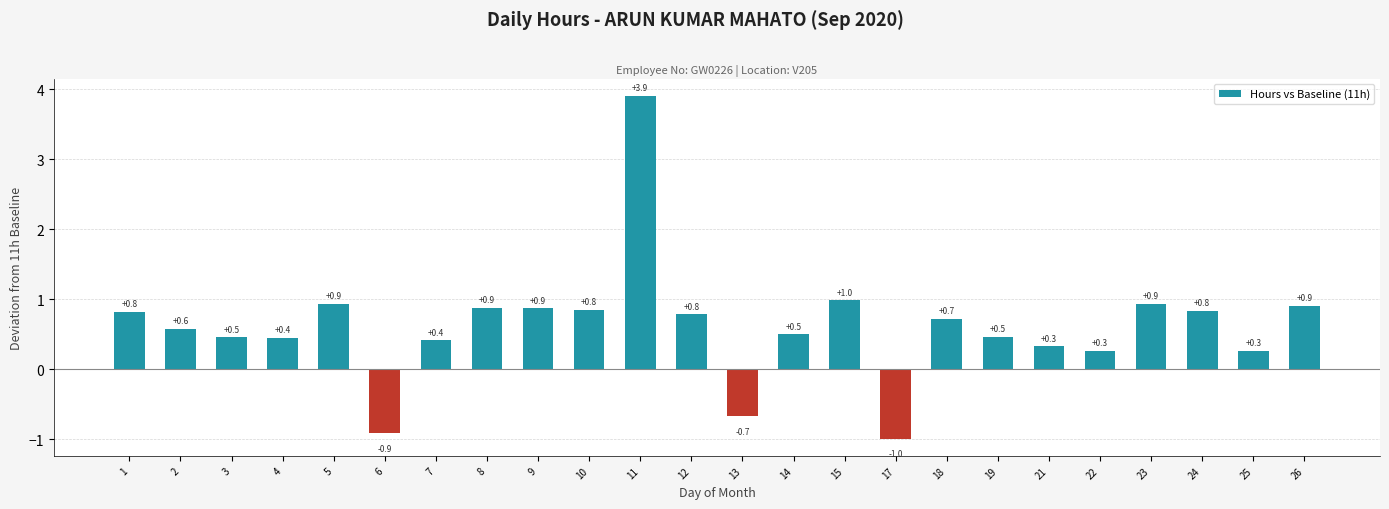

What value does the data have at 22?

0.3